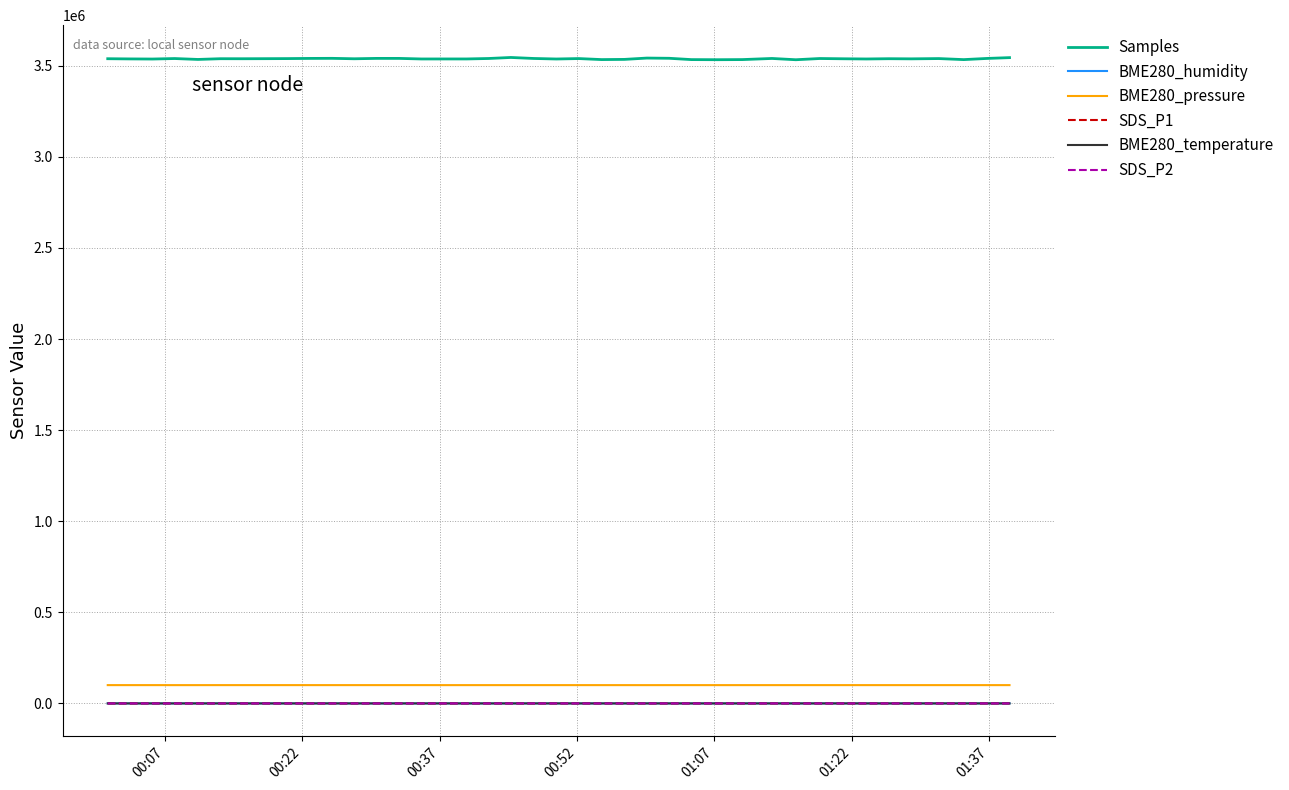

What is the greatest value displayed?

3545925.0